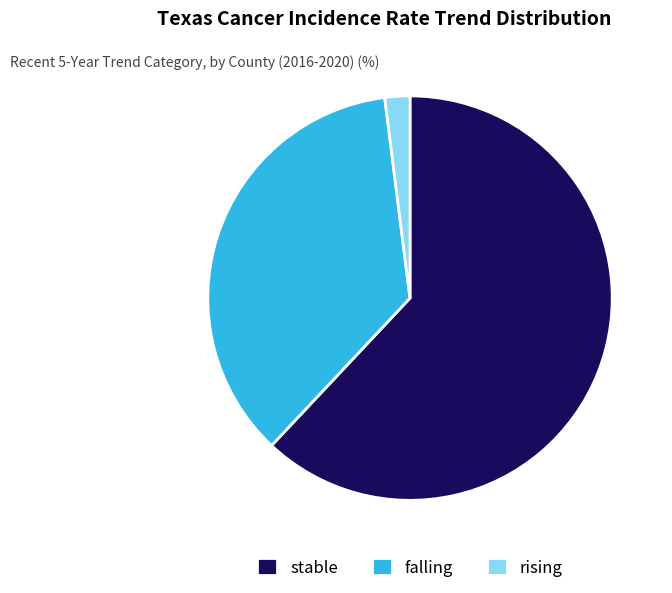

What is the largest slice in the pie chart?

stable